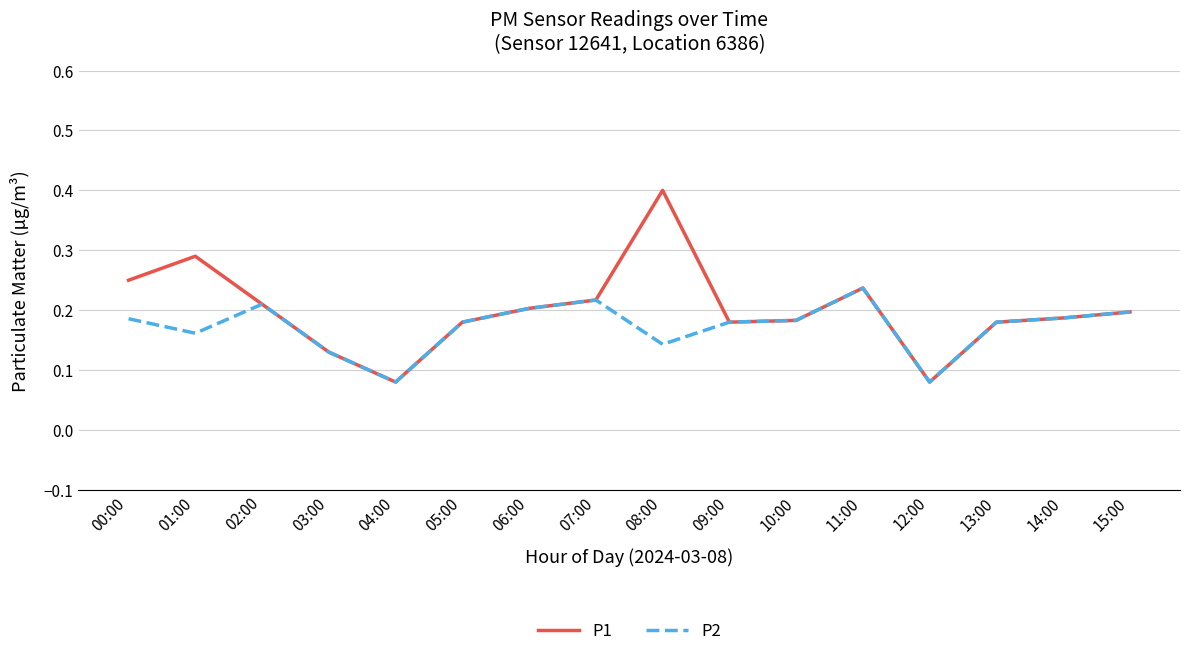

True or false: P1 has a value of 0.3 at 02:00.

False